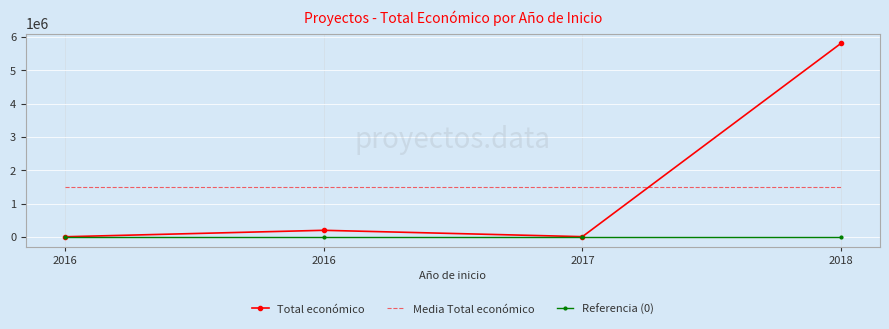

What is the sum of the Total económico values at 2018 and 2017?

5829112.0